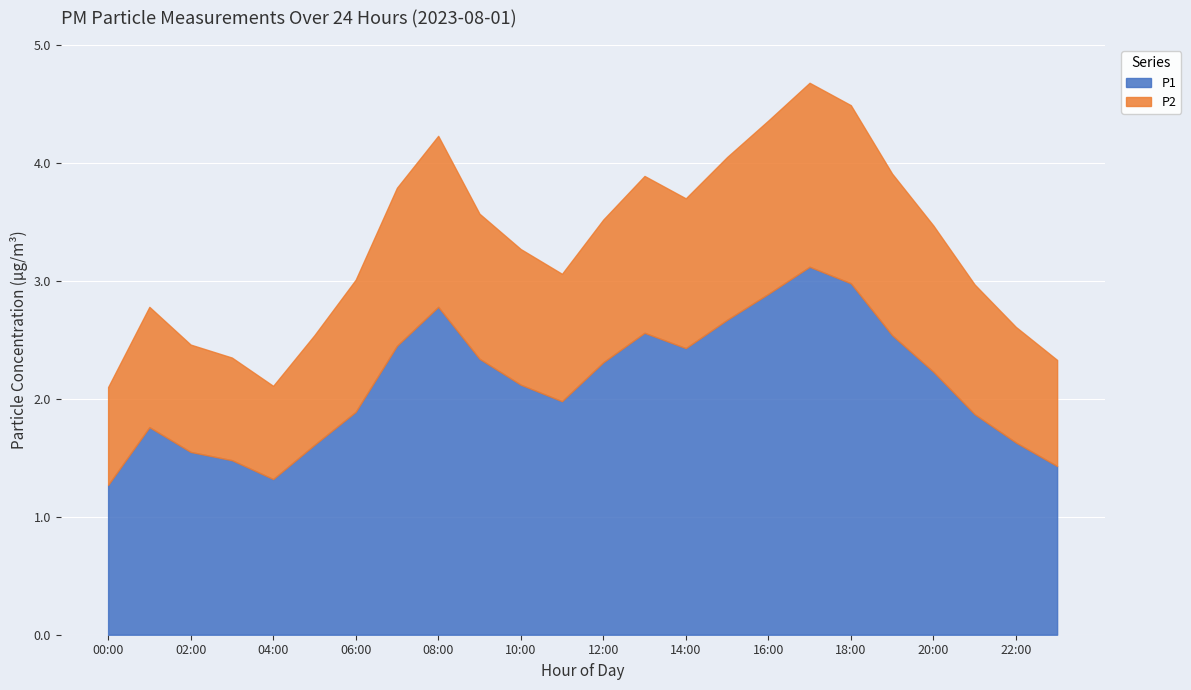

What is the average value of the P1 series?

2.1